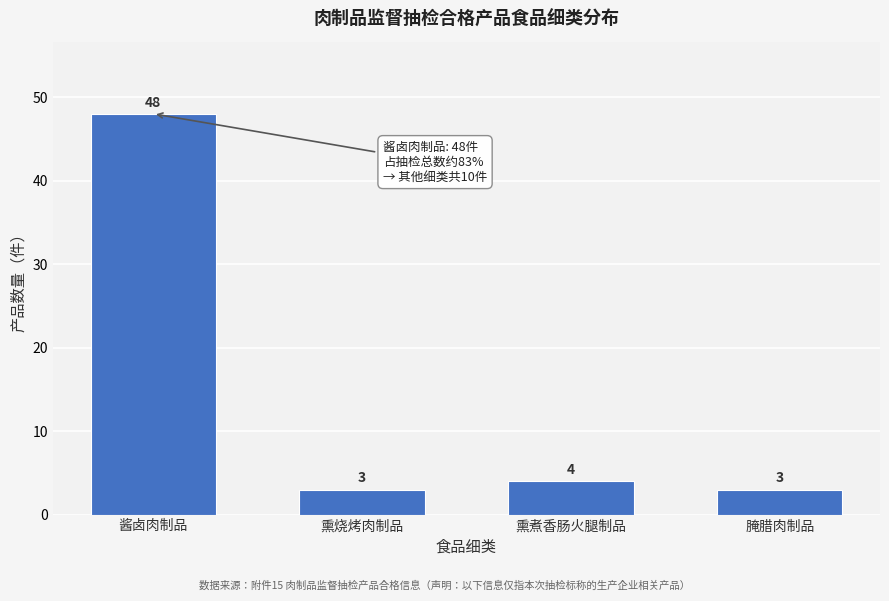

Reading right to left, extract all data points from this chart.

3	4	3	48